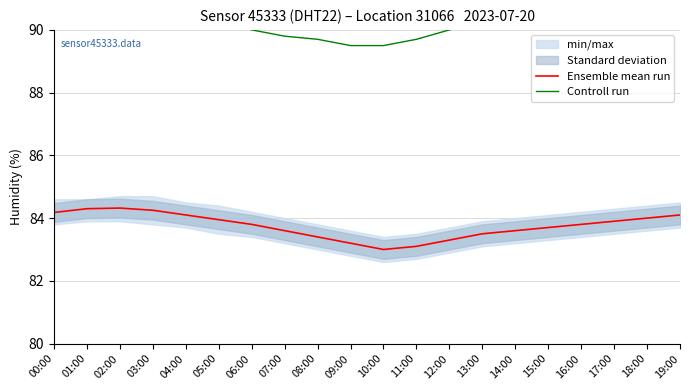

True or false: Ensemble mean run and Controll run cross at least once.

False